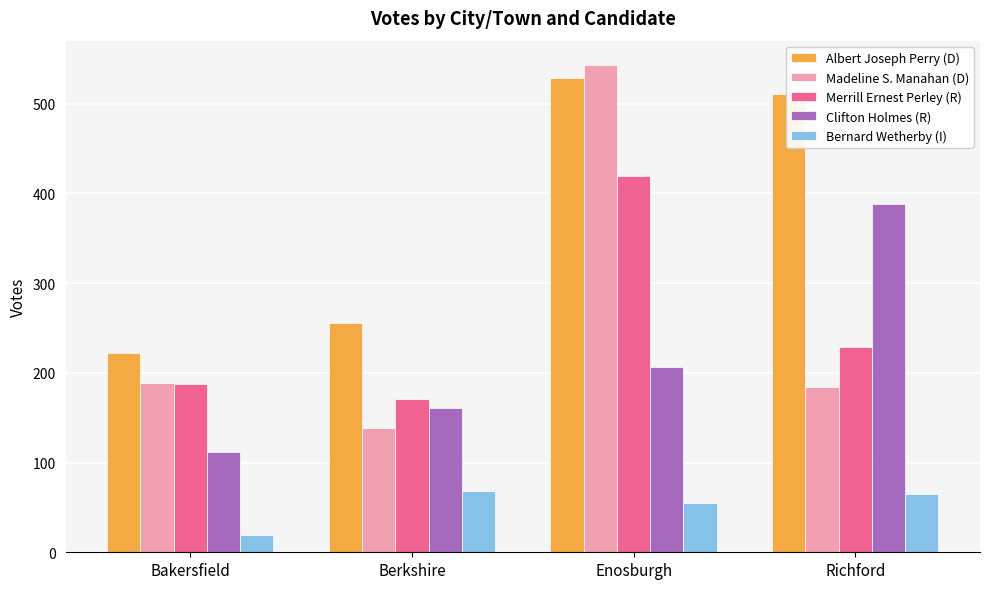

How many groups of bars are there?

4